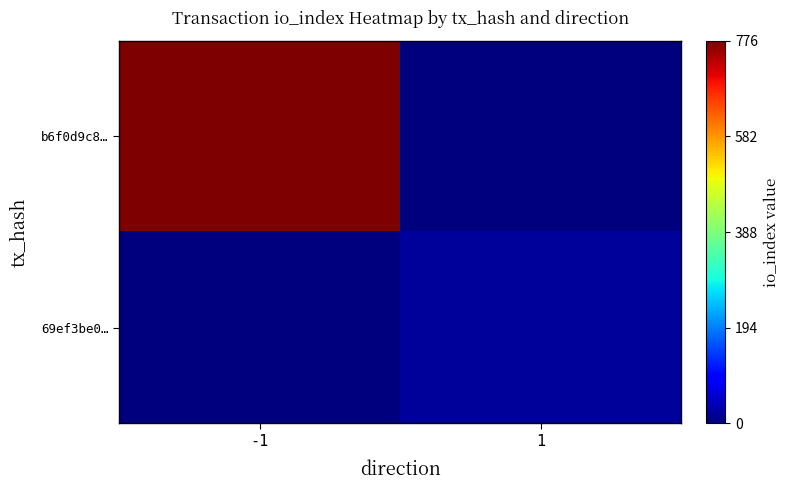

Which category has the highest value across all series?

-1